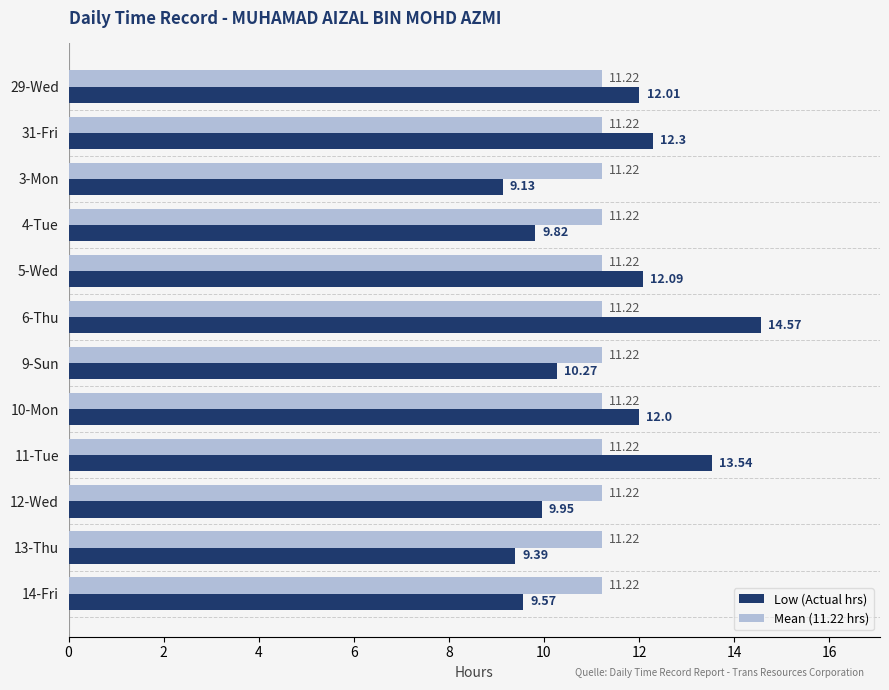

What is the spread (max minus min) of values at 5-Wed?

0.9